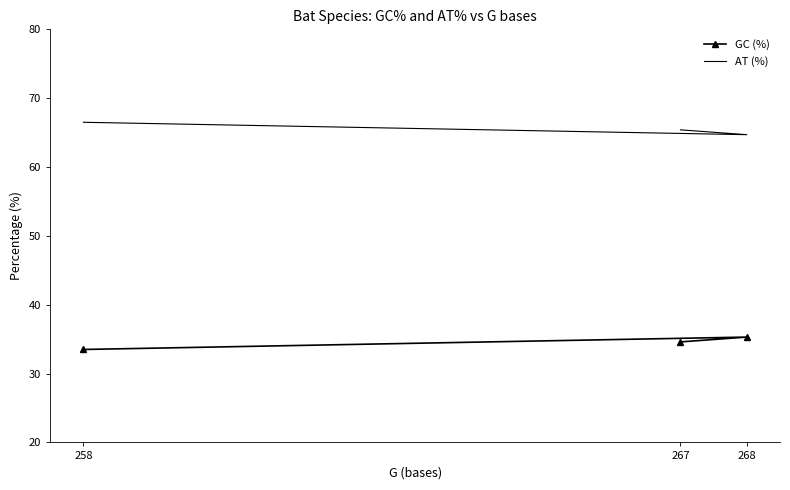

Does the chart have visible grid lines?

No